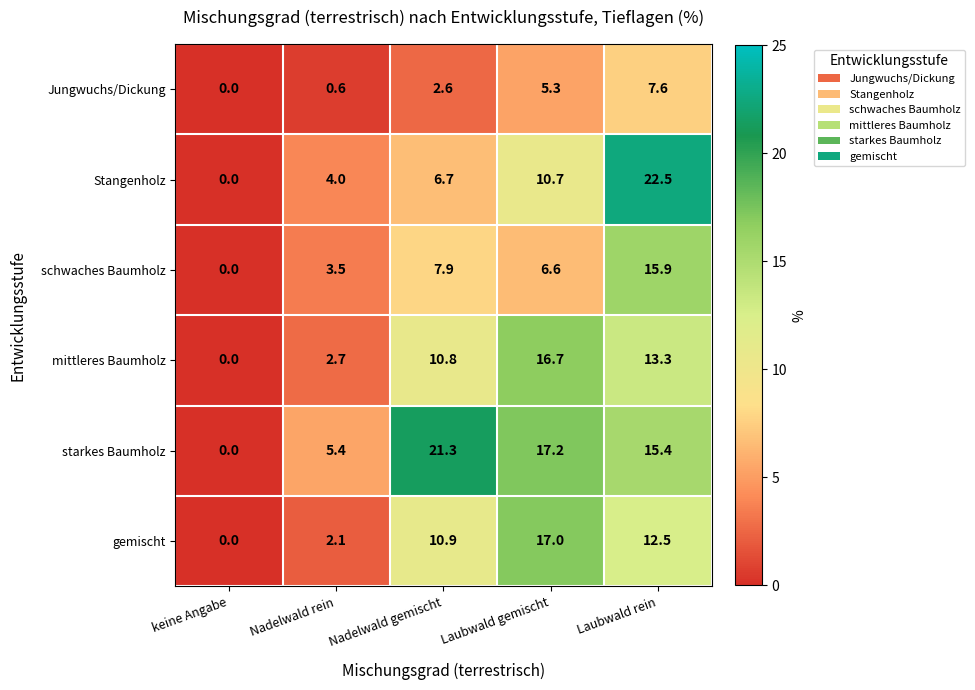

At which label is Jungwuchs/Dickung closest to 3?

Nadelwald gemischt